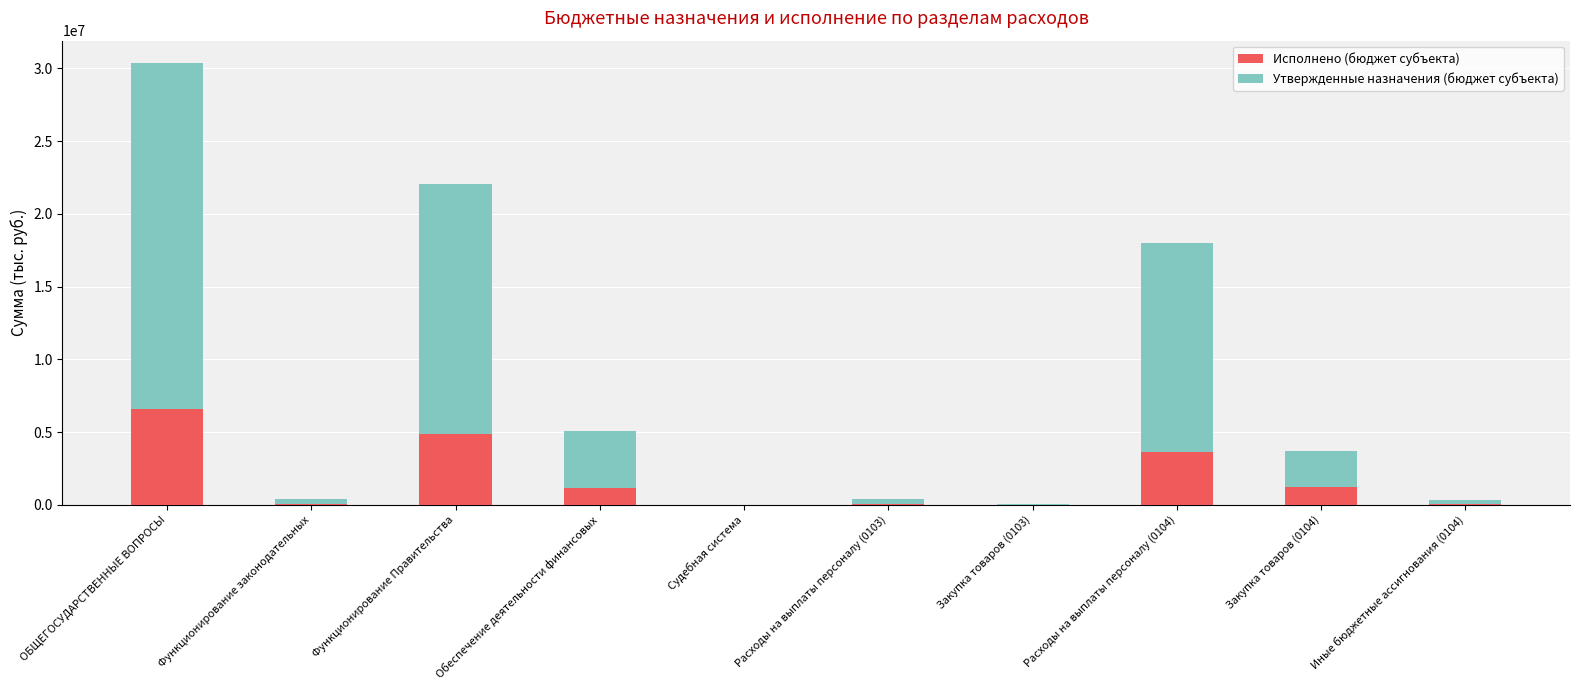

Which category has the highest value in the Исполнено (бюджет субъекта) series?

ОБЩЕГОСУДАРСТВЕННЫЕ ВОПРОСЫ